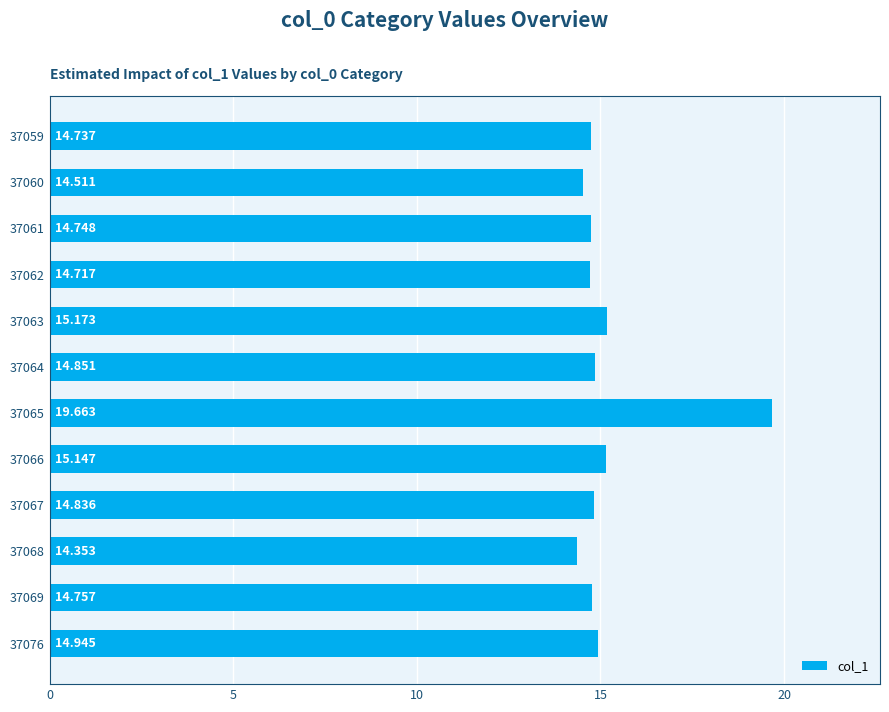

How many categories are shown in the chart?

12